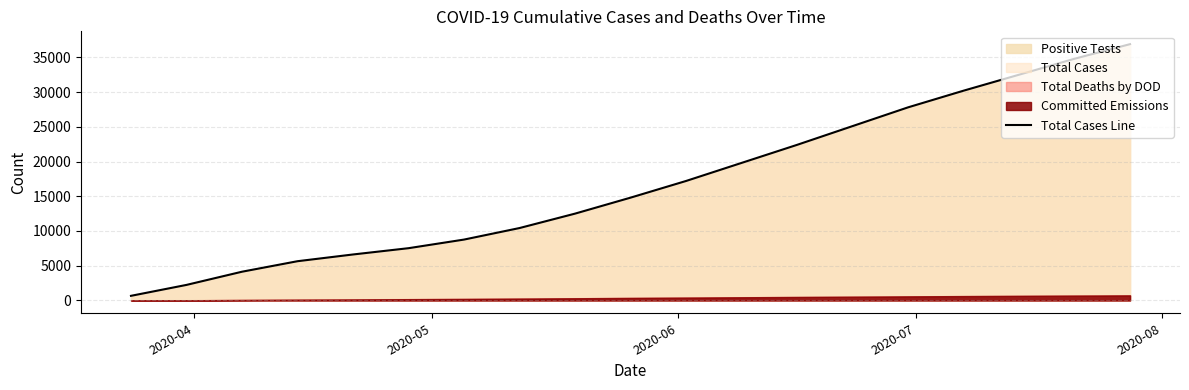

Reading right to left, extract all data points from this chart.

36900	34800	32500	30200	27800	25100	22400	19800	17200	14800	12500	10425	8765	7525	6620	5650	4138	2239	667